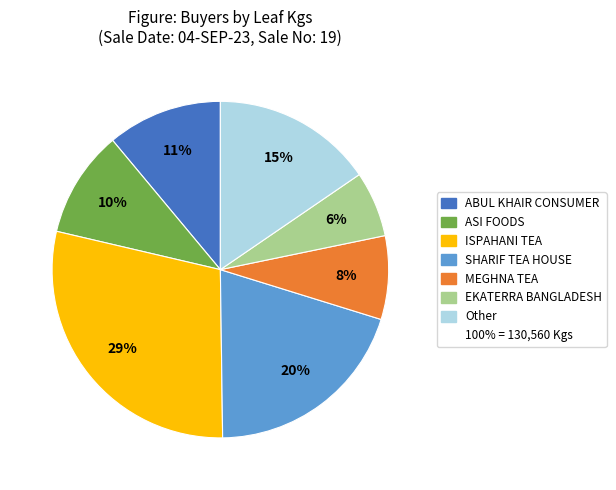

Is there any slice that represents more than half of the pie?

No